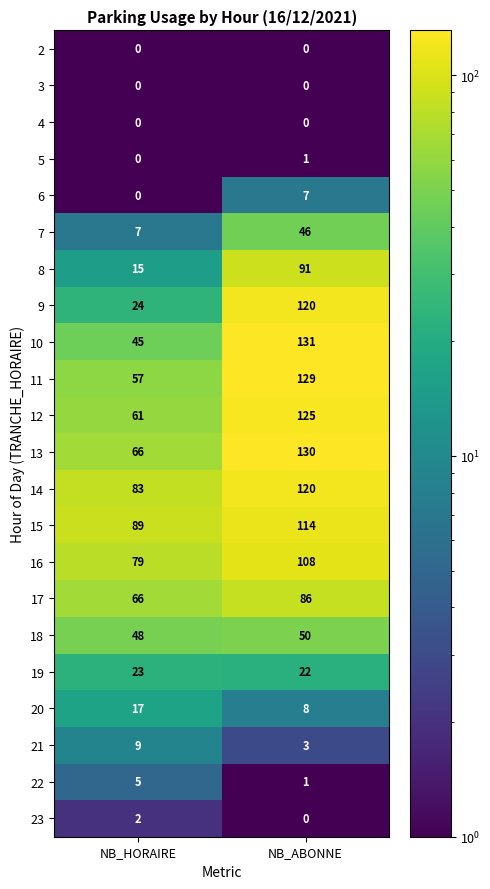

At which category is the sum across all series the highest?

NB_ABONNE